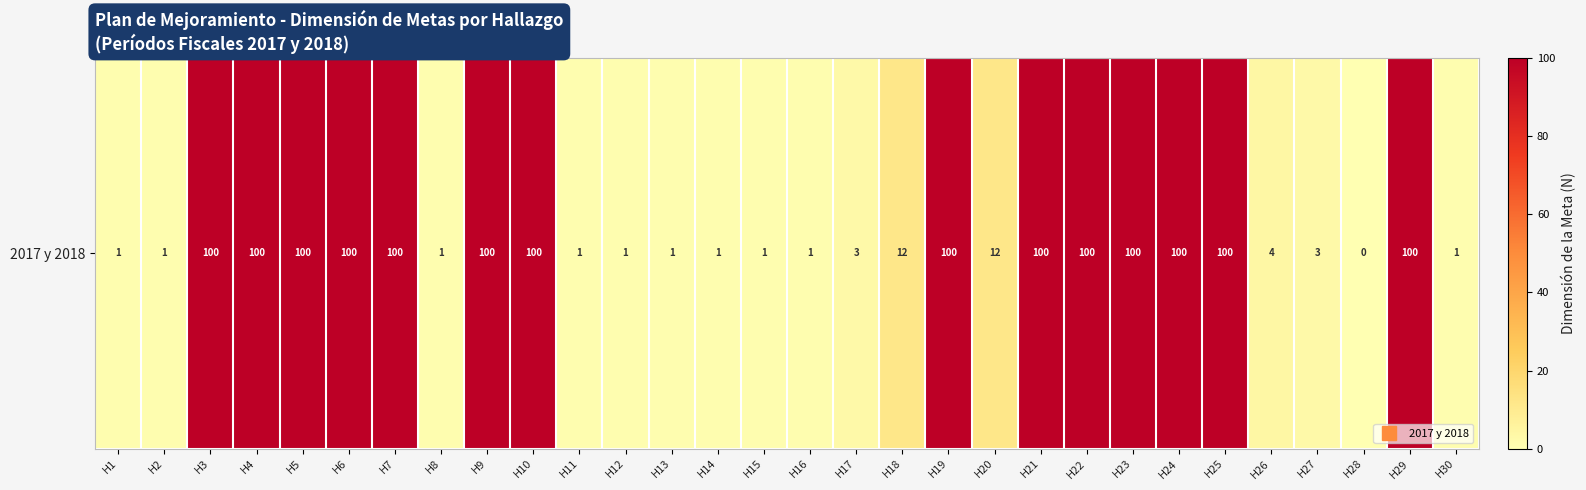

What is the change in value from H7 to H14?

-99